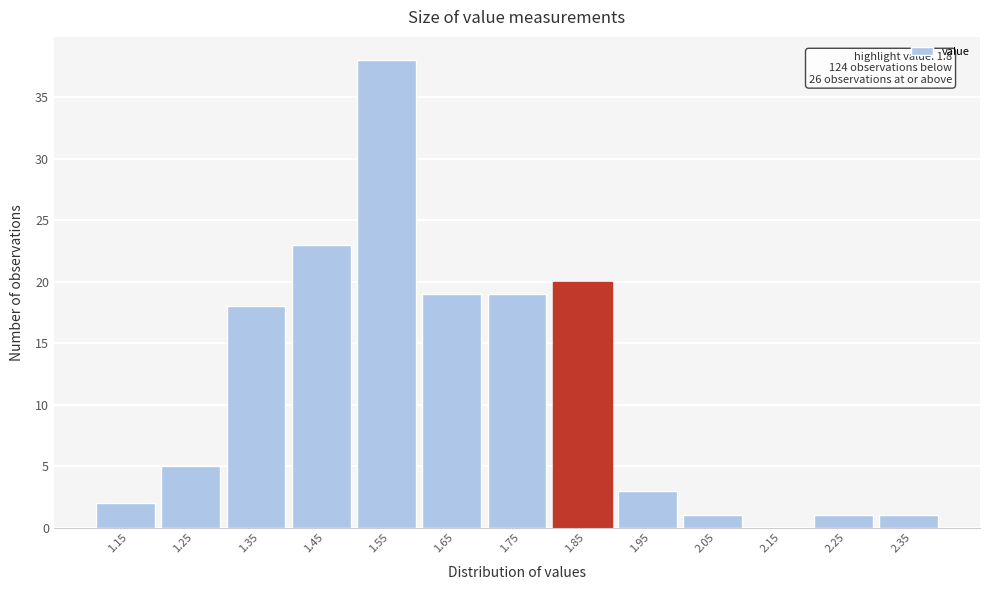

Which range on the x-axis has the tallest bar?

1.5 to 1.6